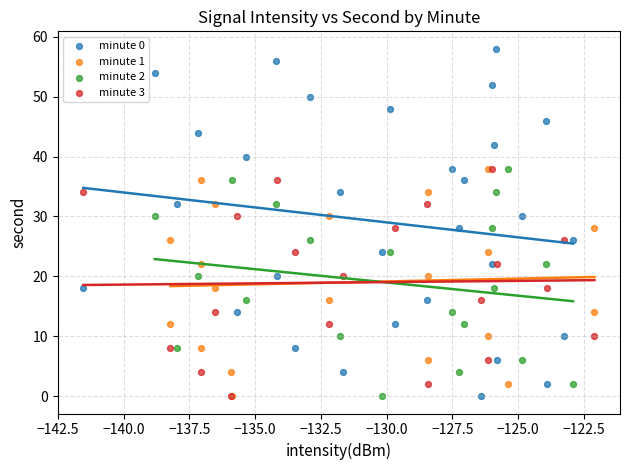

Which series contains the highest Y value?

minute 0